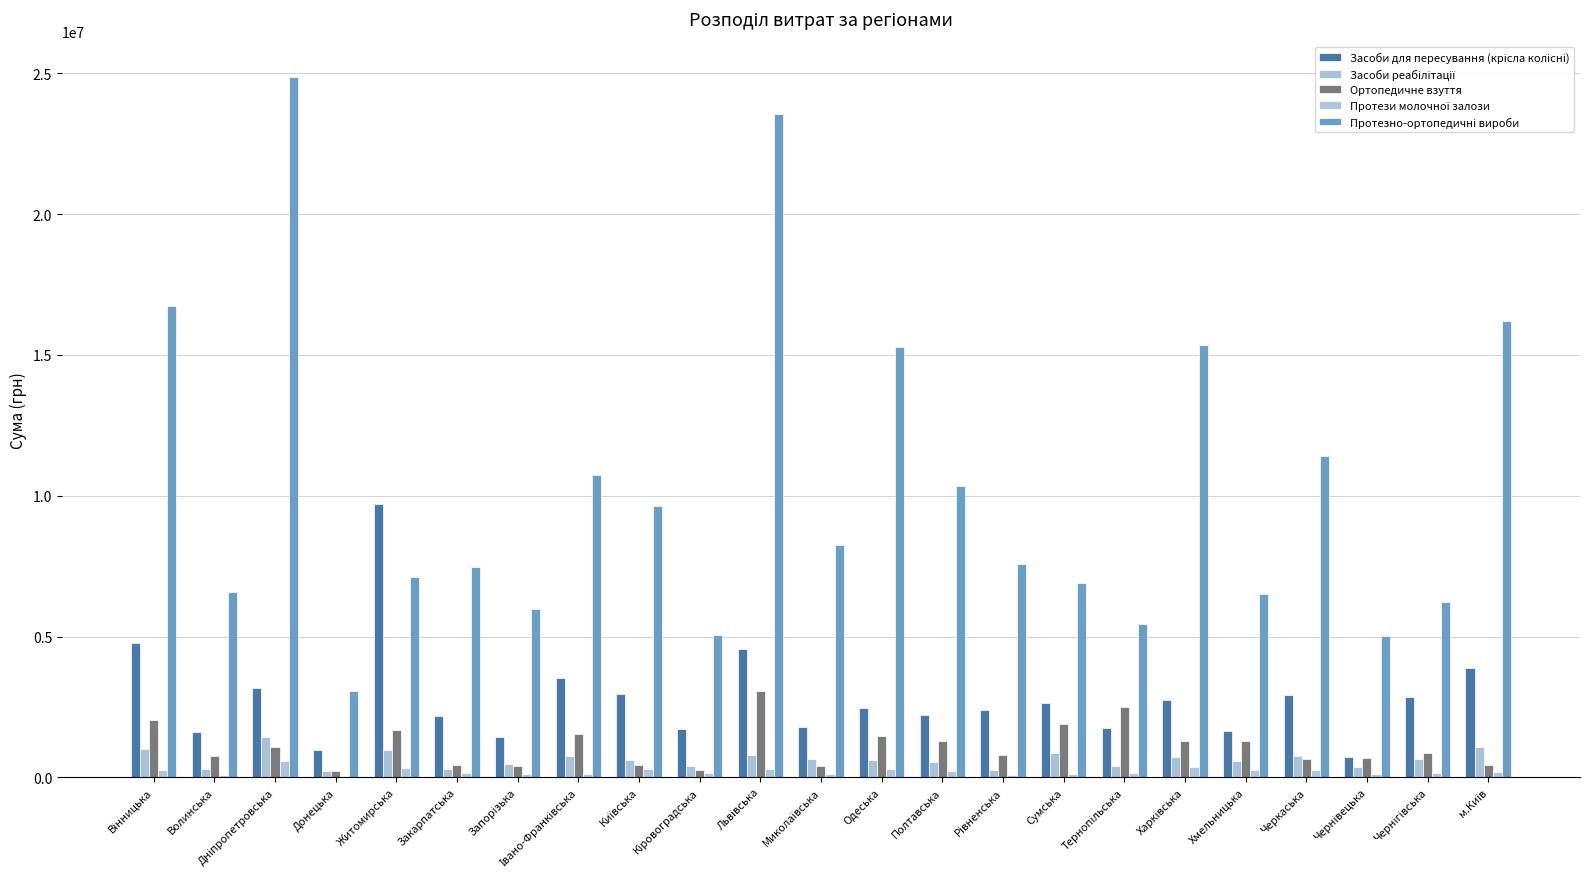

How many distinct data groups are displayed?

5